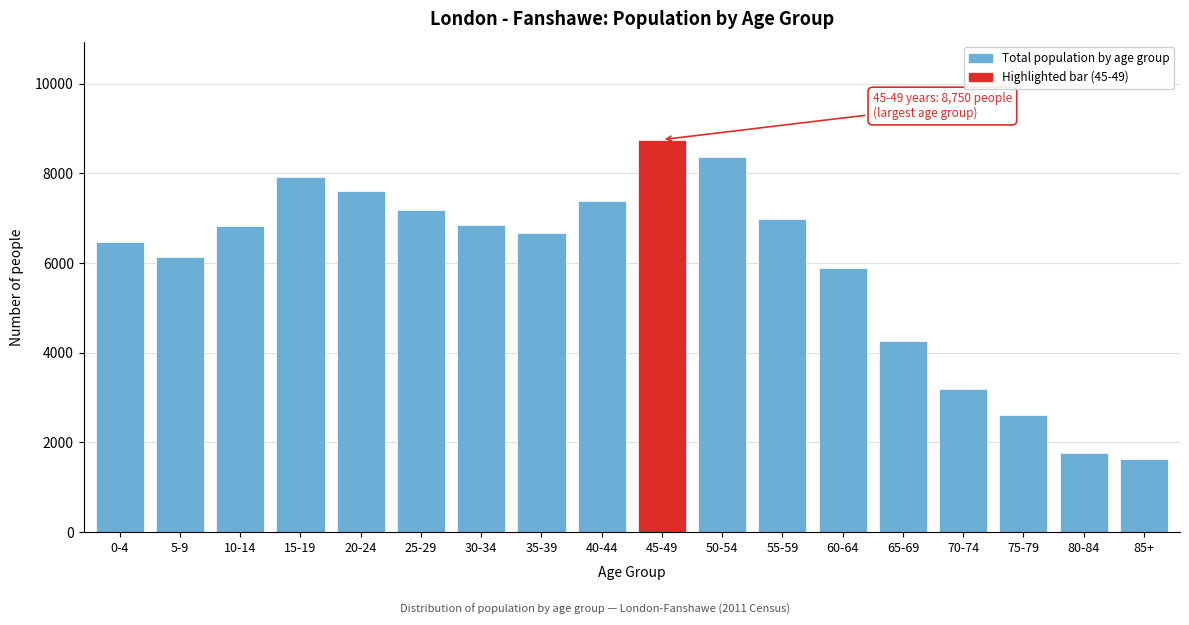

Read the value at 5-9.

6140